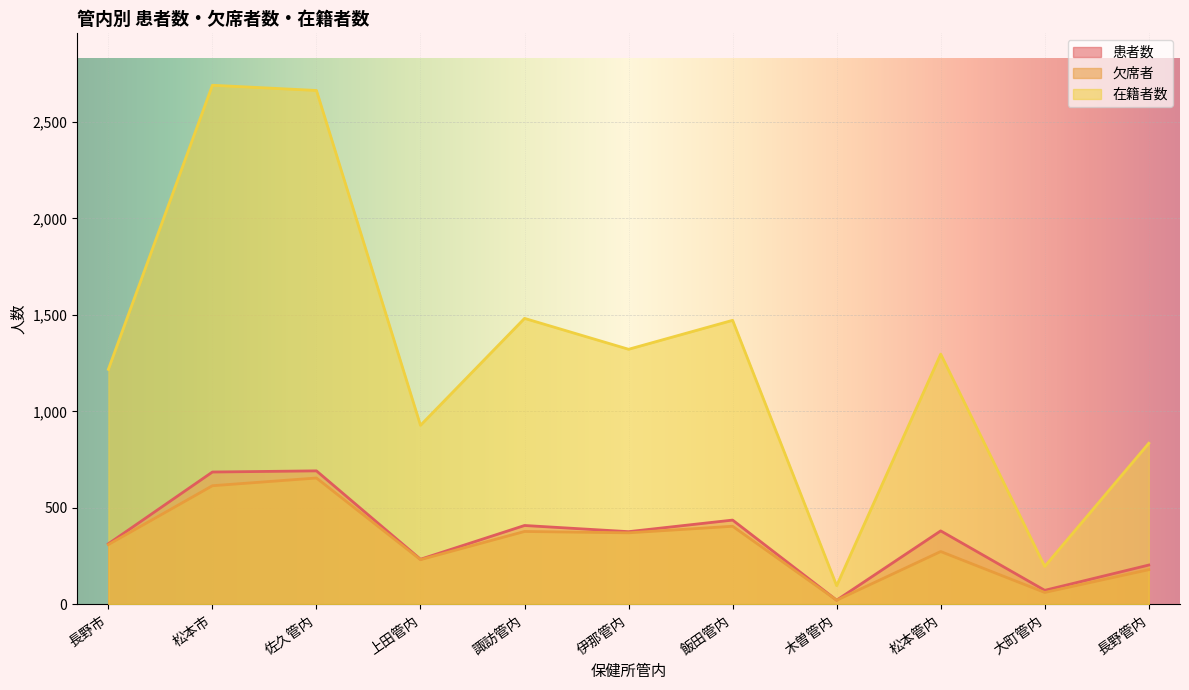

Which series changed the most between 上田管内 and 長野管内?

在籍者数